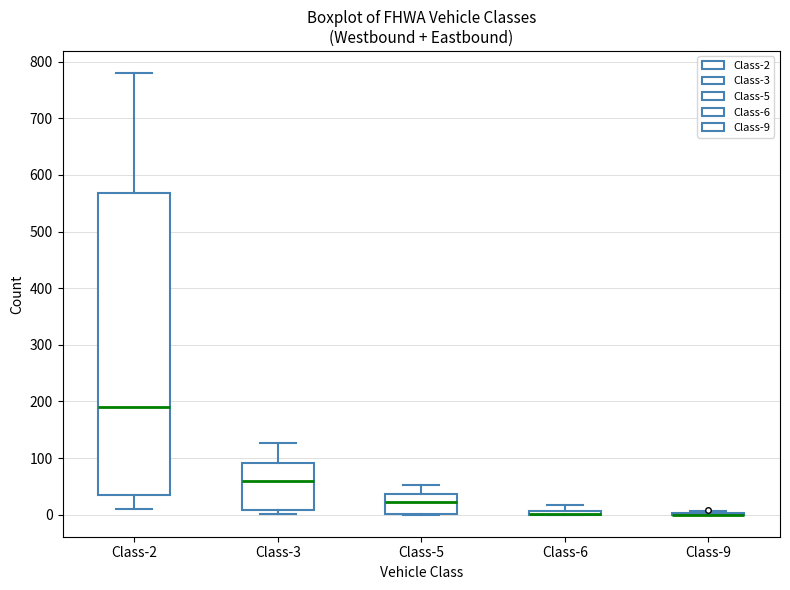

Comparing the boxes themselves (not the whiskers), which one is the tallest?

Class-2